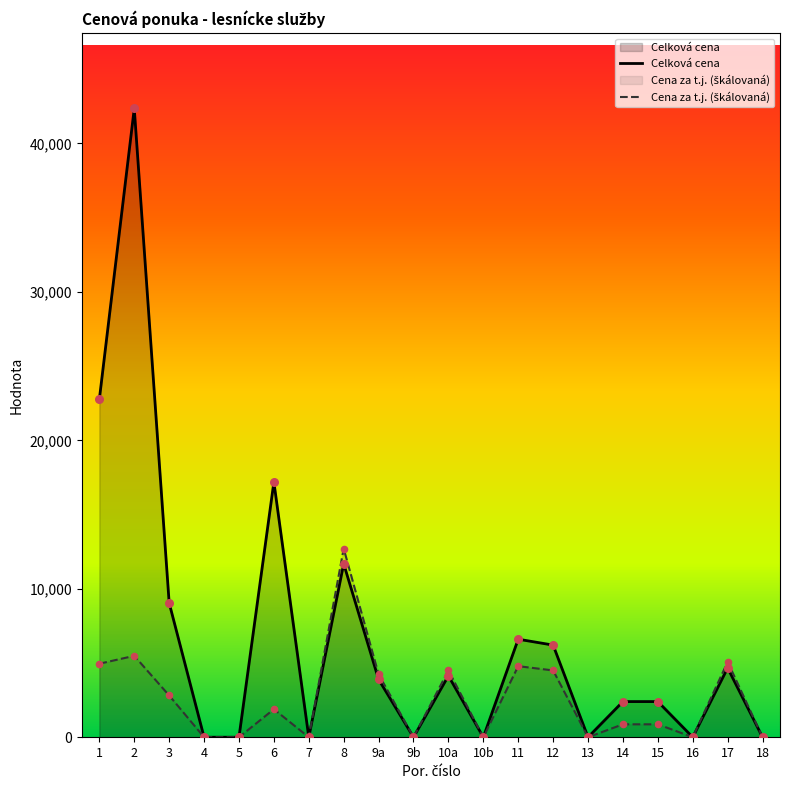

Which series reaches the maximum Y coordinate?

Celková cena